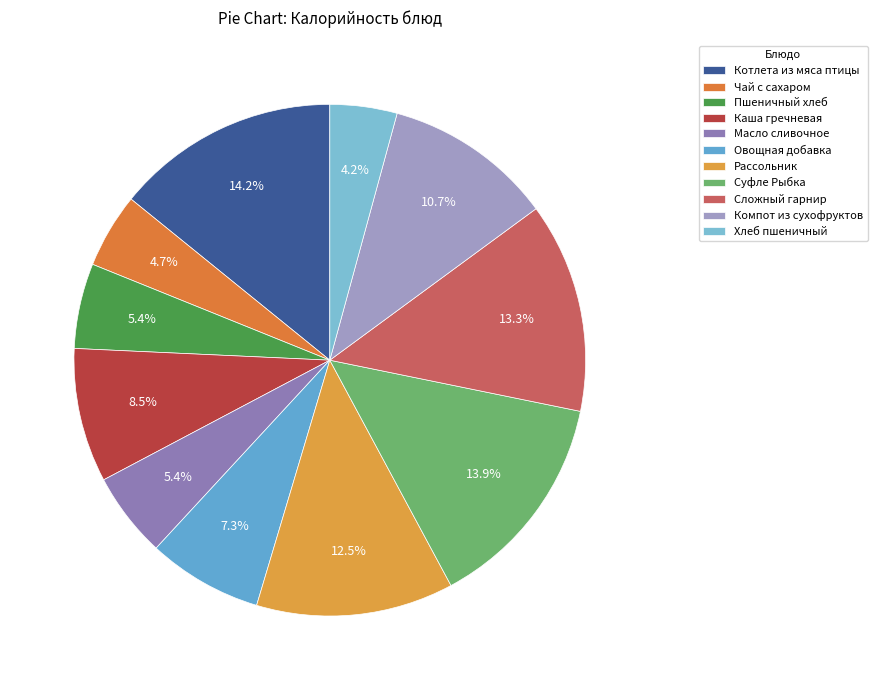

What percentage is the Чай с сахаром slice, to the nearest percent?

5%